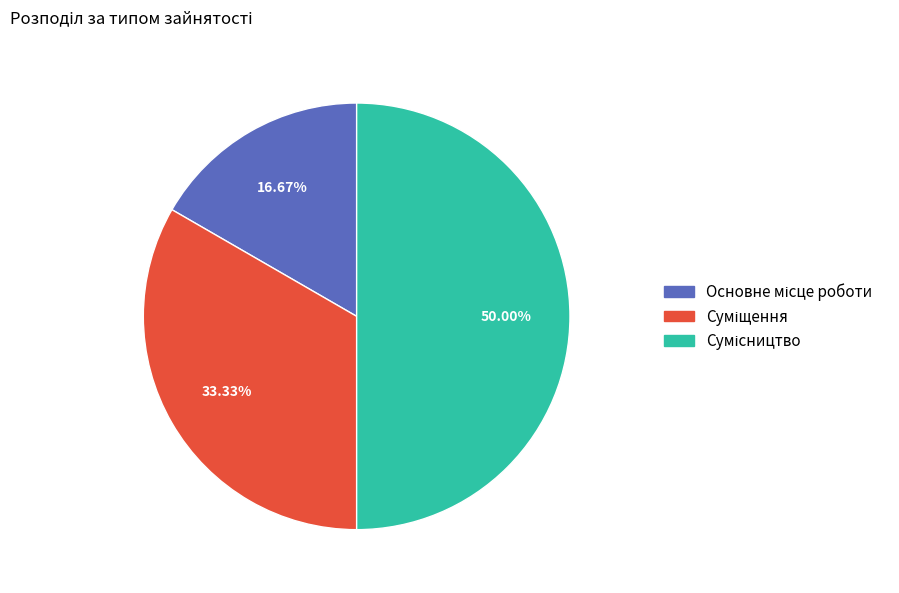

Is there a majority slice in this chart?

No